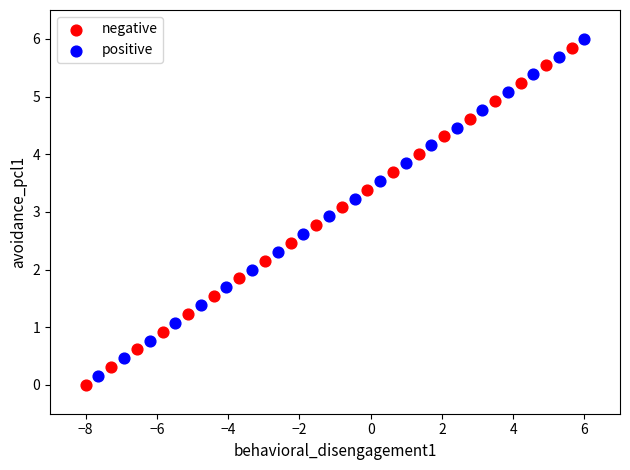

What are all the series names shown in the legend?

negative, positive